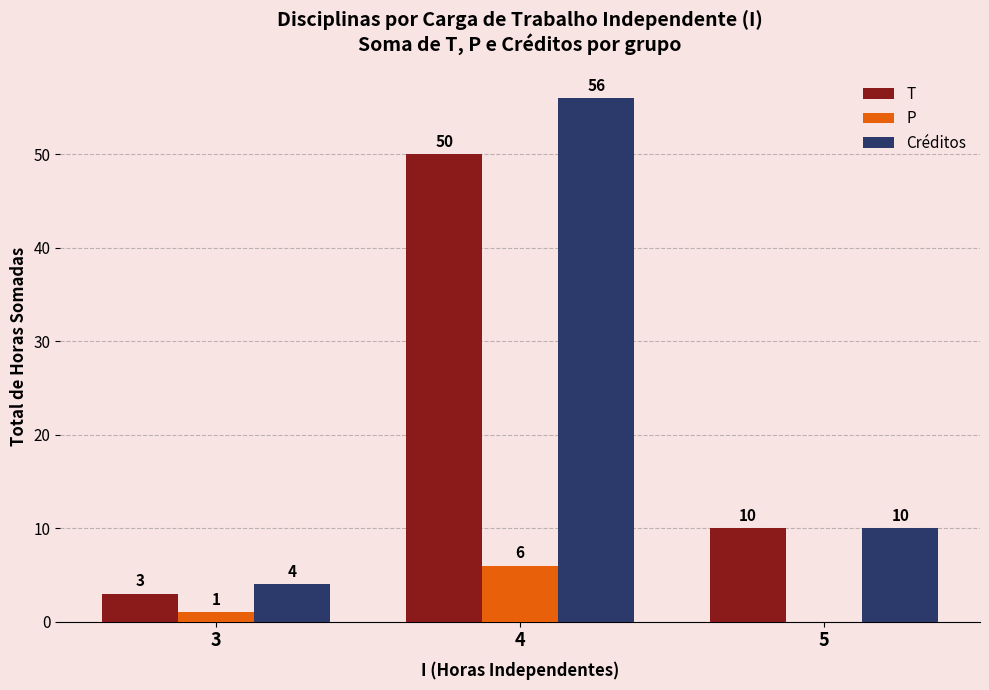

Which category has the highest value across all series?

4